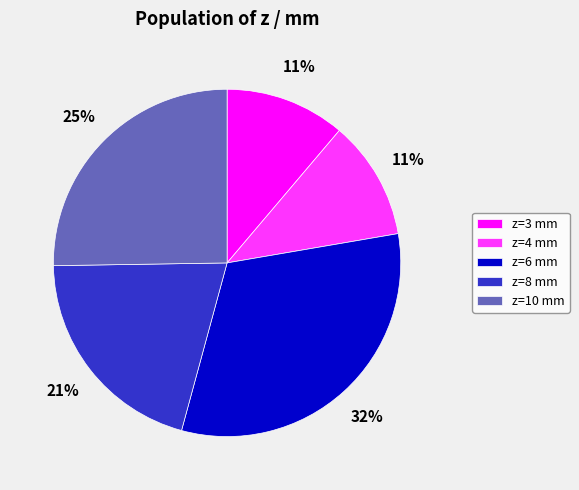

Does z=4 mm represent more than half of the total?

No